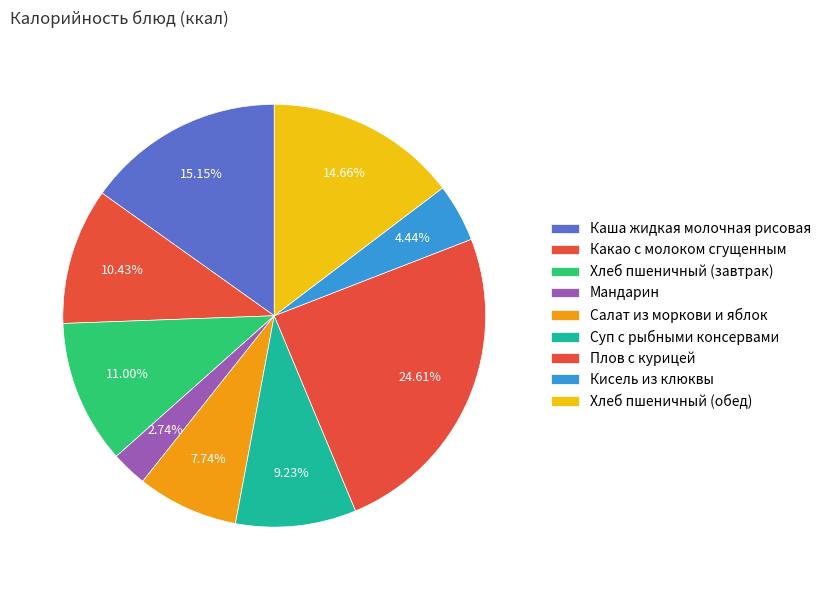

To the nearest percent, what percentage of the pie is Салат из моркови и яблок?

8%